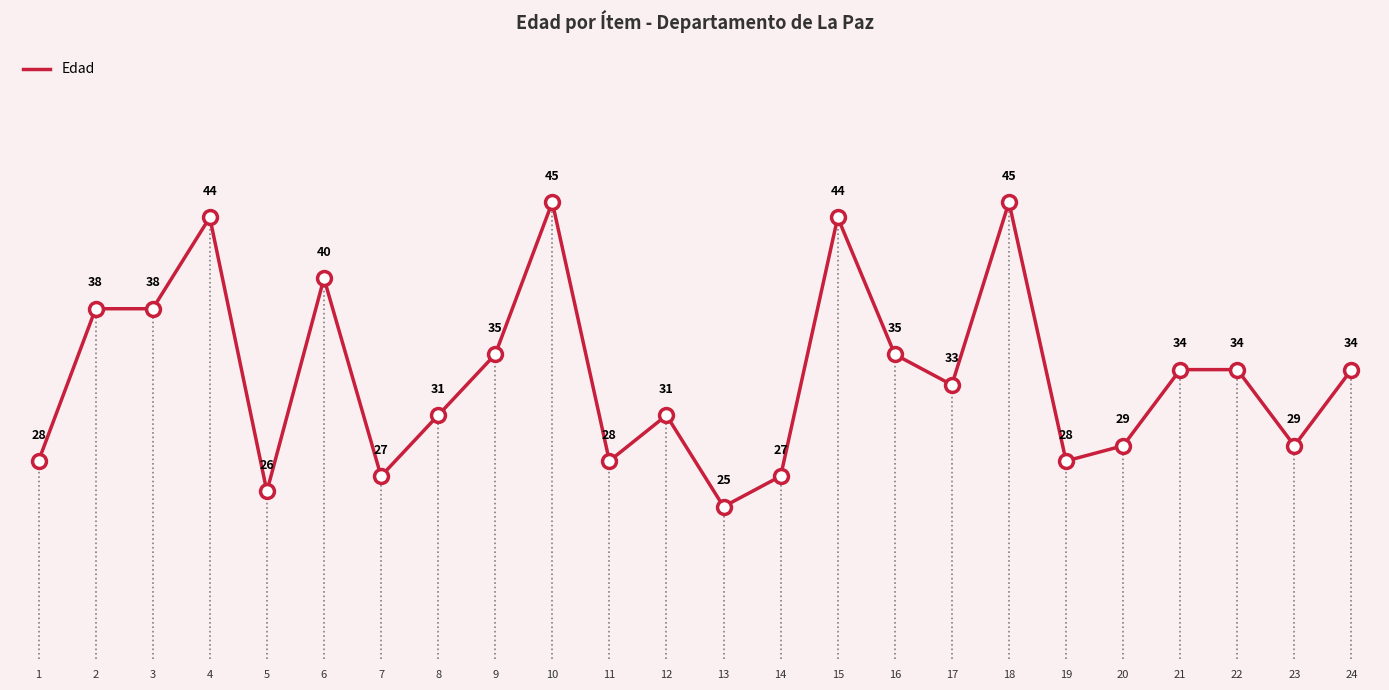

Read the value at 22.

34